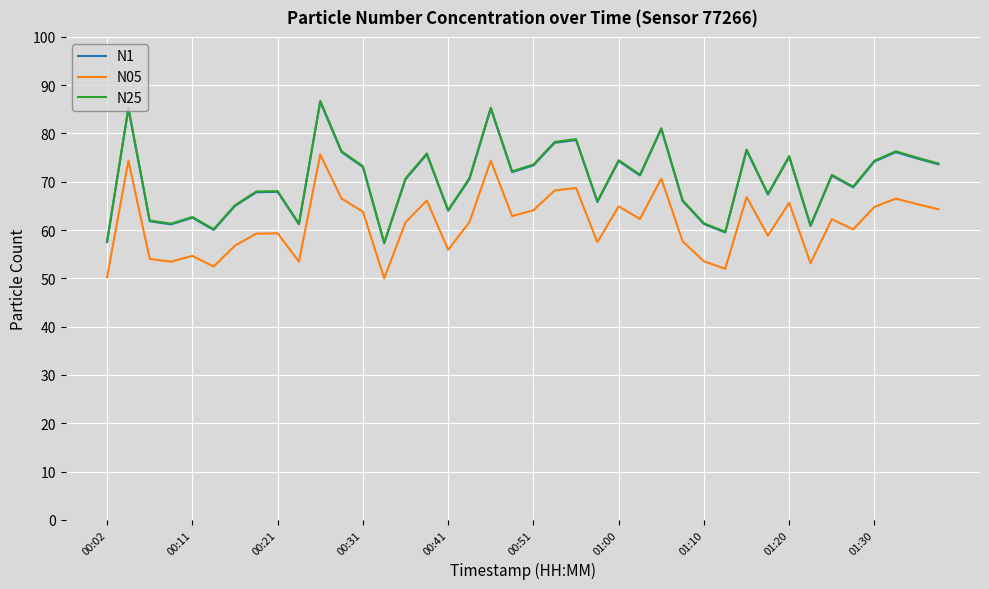

What are all the series names shown in the legend?

N1, N05, N25